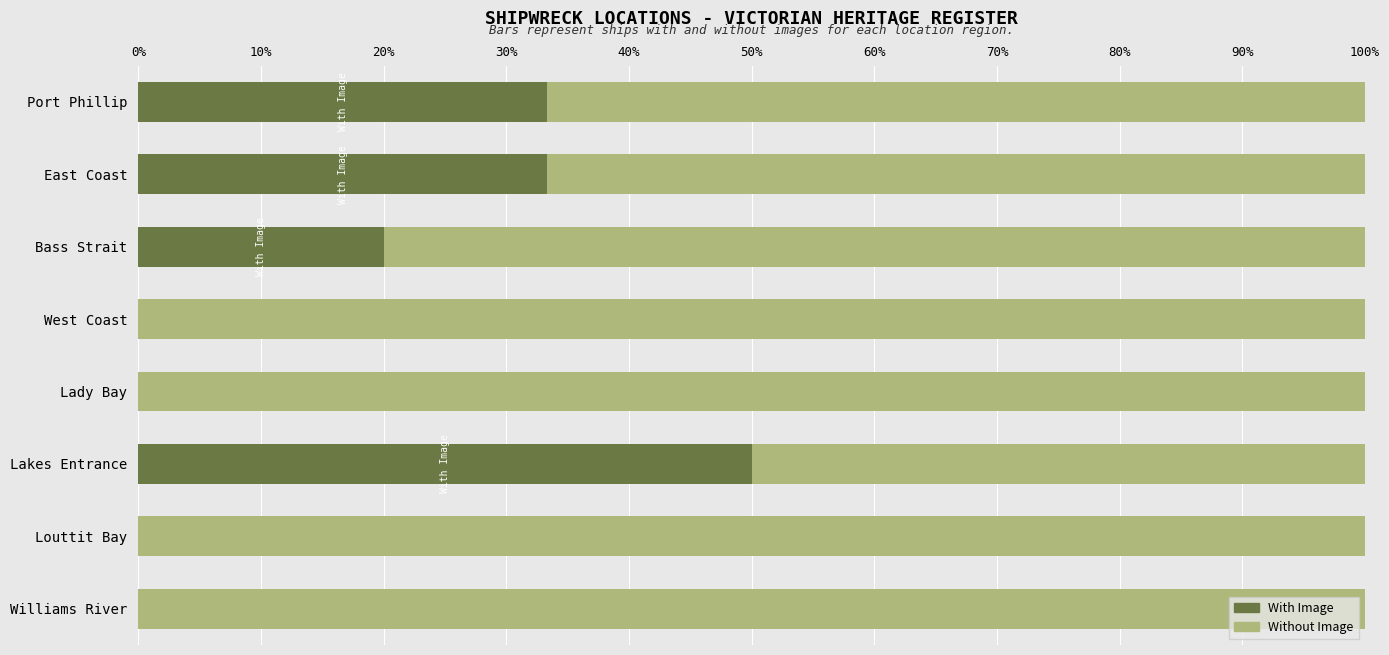

What are all the series names shown in the legend?

With Image, Without Image